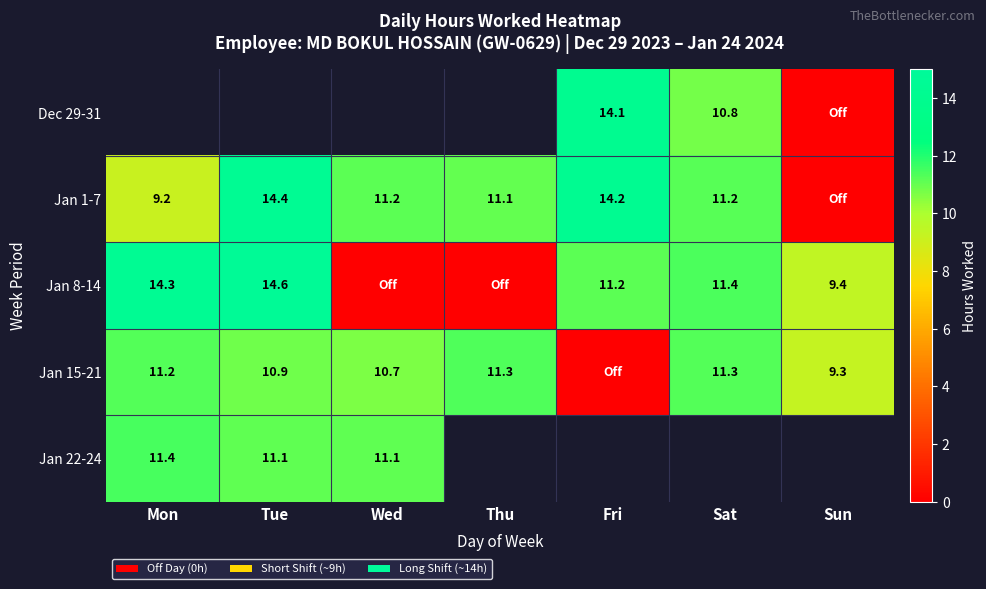

What is the sum of the Jan 15-21 values at Mon and Tue?

22.1